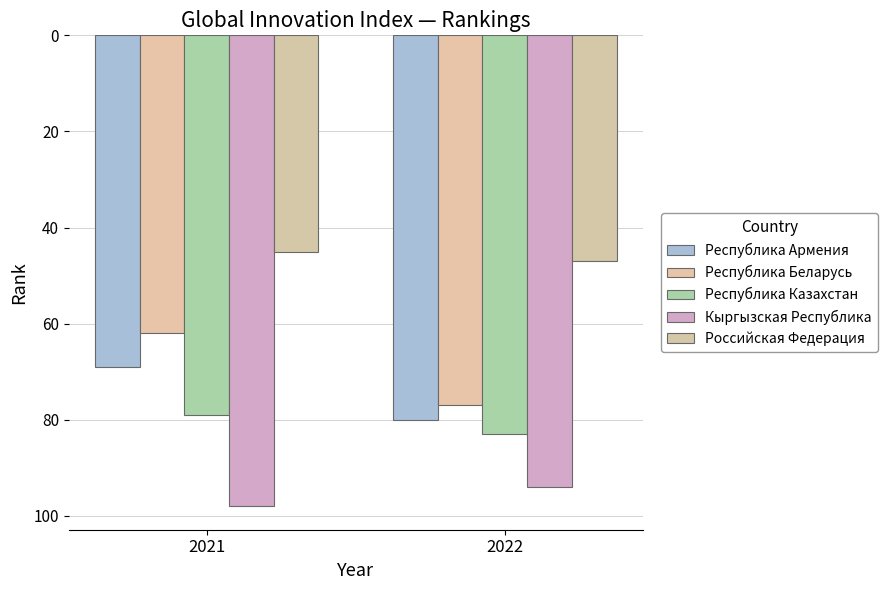

What is the sum of all Республика Беларусь values?

139